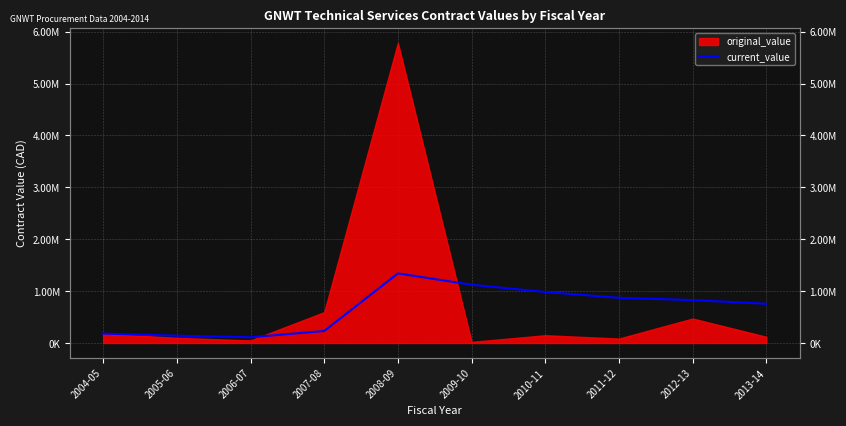

What position from the left is 2007-08?

4